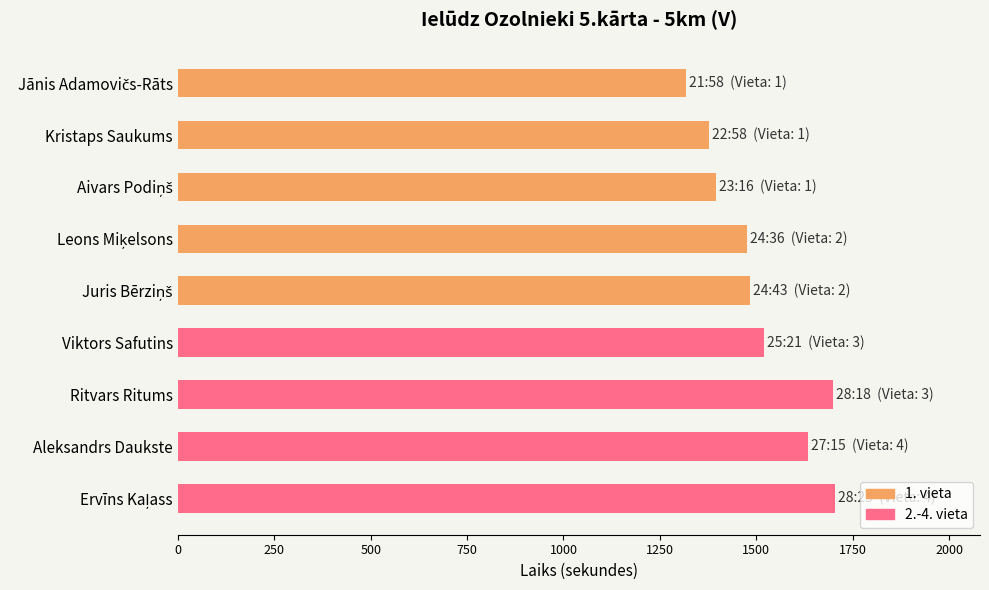

The value at Aleksandrs Daukste is 2720. True or false?

False